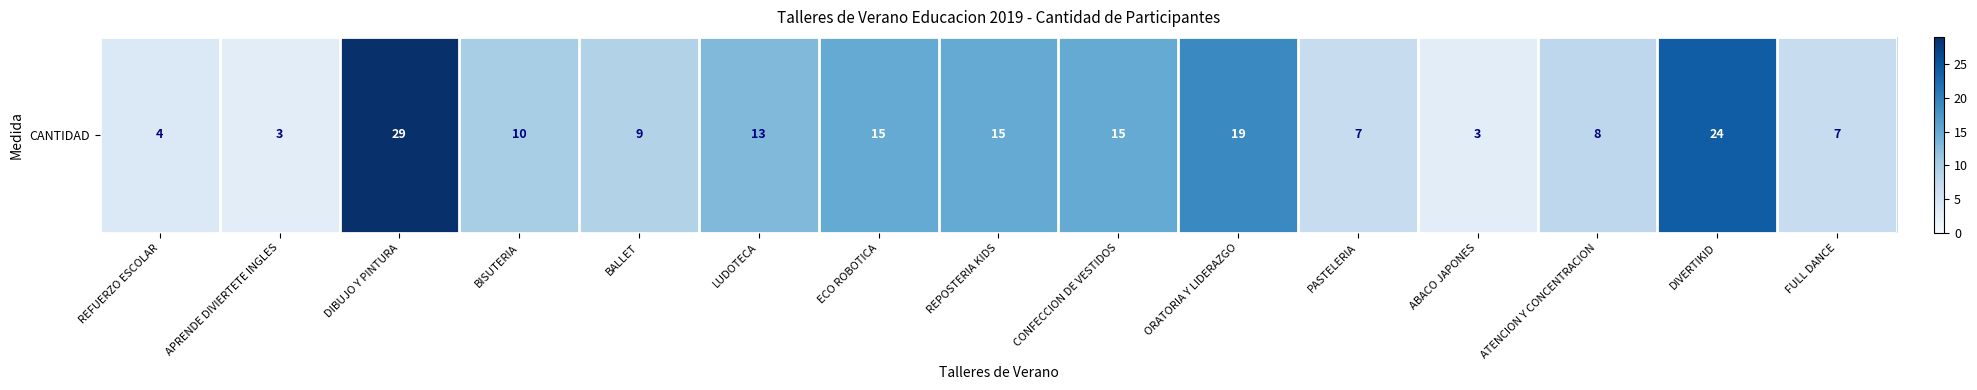

Which category has the lowest value across all series?

APRENDE DIVIERTETE INGLES